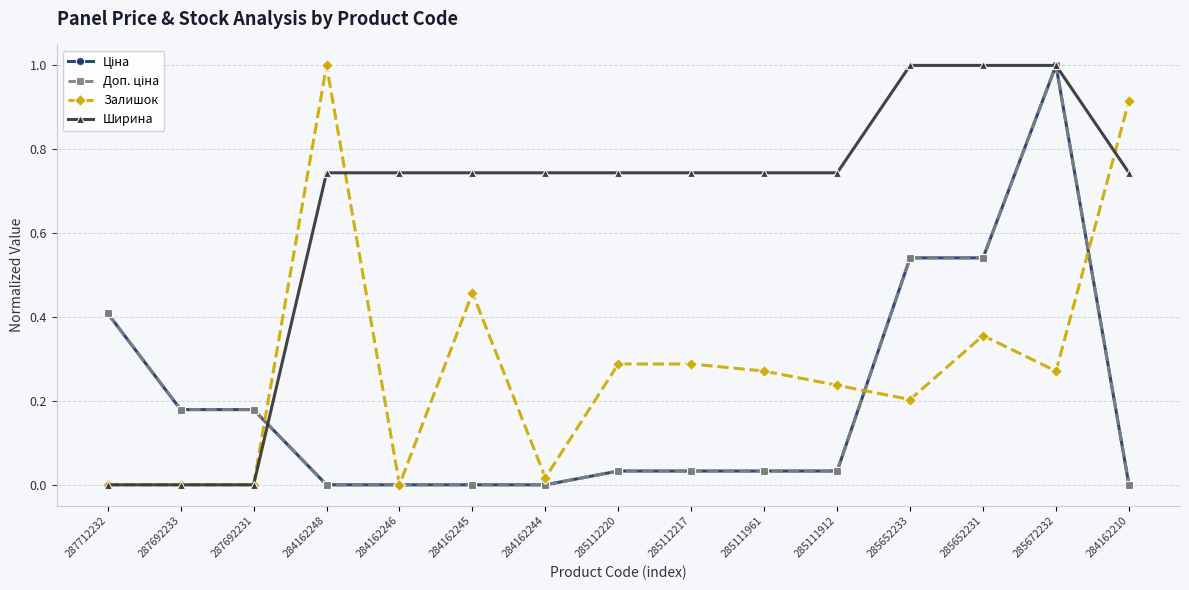

Is this an area chart (filled region under the line)?

No